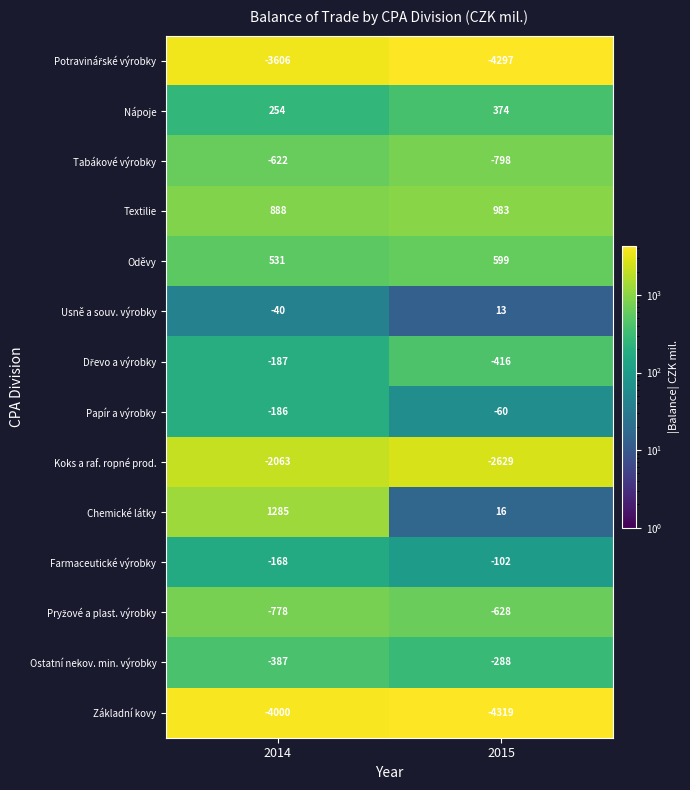

Is it true that Papír a výrobky equals -265 at 2014?

False